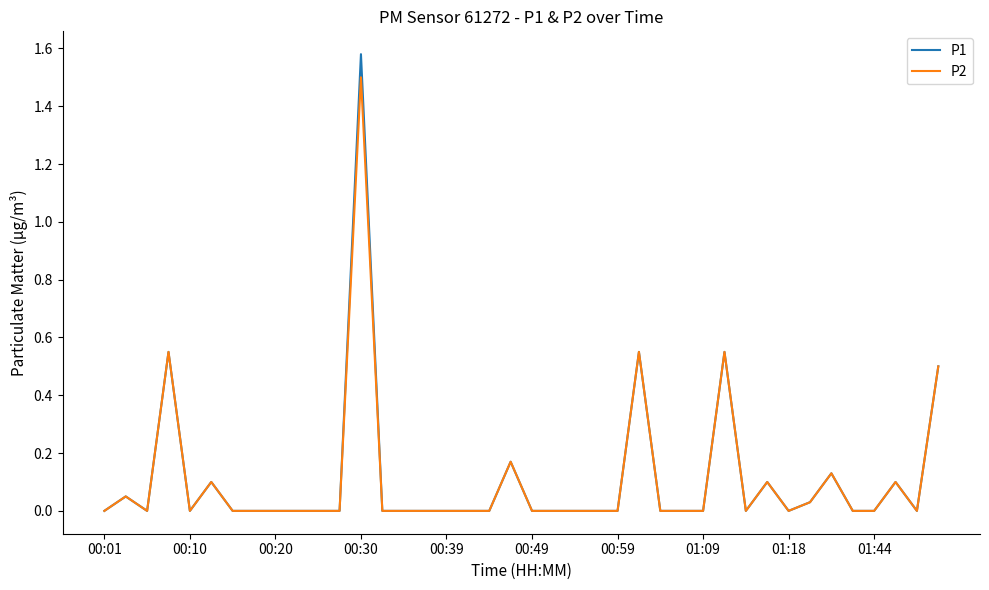

Which series has the widest spread of values?

P1